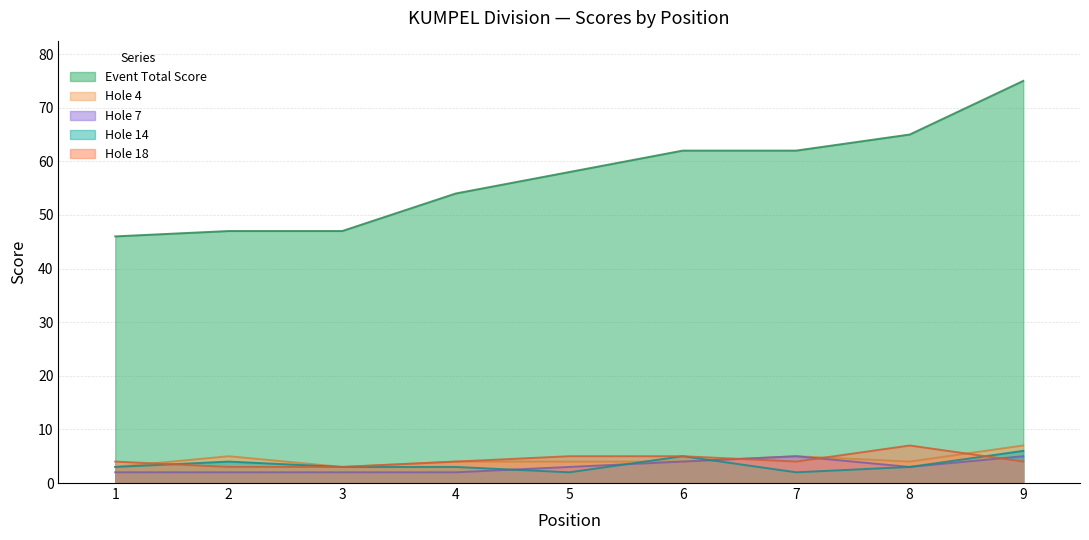

Count the hole_18 values in the range 4 to 5.

6